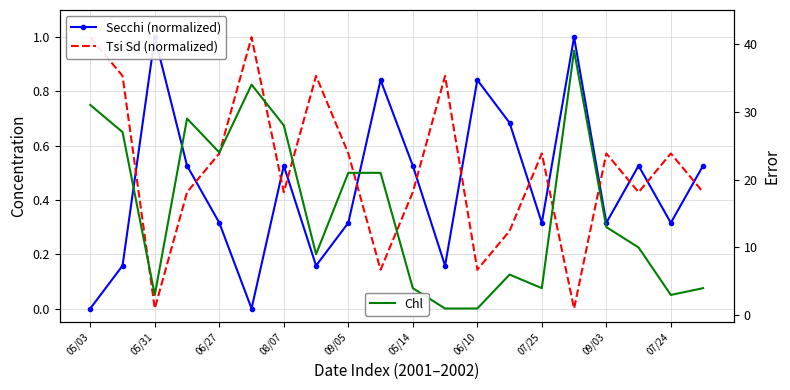

Reading left to right, transcribe all the data shown in this chart.

Secchi (normalized): 0.0	0.2	1.0	0.5	0.3	0.0	0.5	0.2	0.3	0.8	0.5	0.2	0.8	0.7	0.3	1.0	0.3	0.5	0.3	0.5
Tsi Sd (normalized): 1.0	0.9	0.0	0.4	0.6	1.0	0.4	0.9	0.6	0.1	0.4	0.9	0.1	0.3	0.6	0.0	0.6	0.4	0.6	0.4
Chl: 31.0	27.0	3.0	29.0	24.0	34.0	28.0	9.0	21.0	21.0	4.0	1.0	1.0	6.0	4.0	39.0	13.0	10.0	3.0	4.0